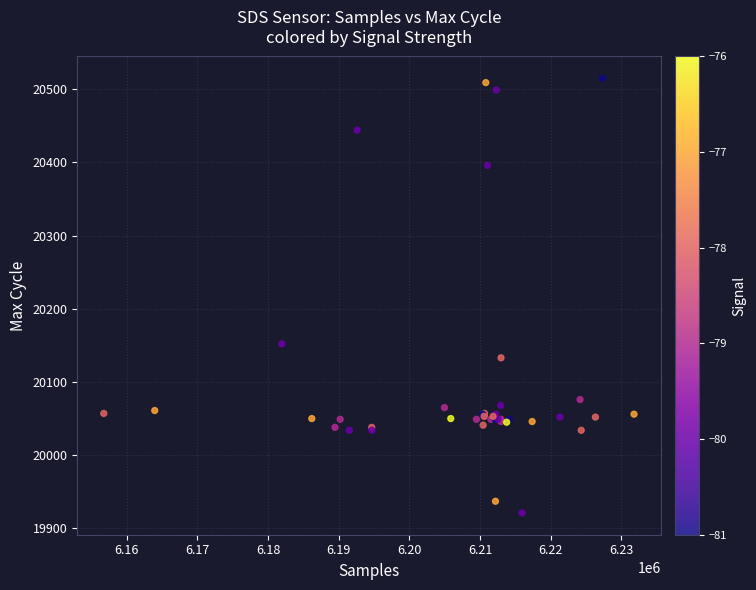

What Y value in the scatter plot is closest to 20218?

20152